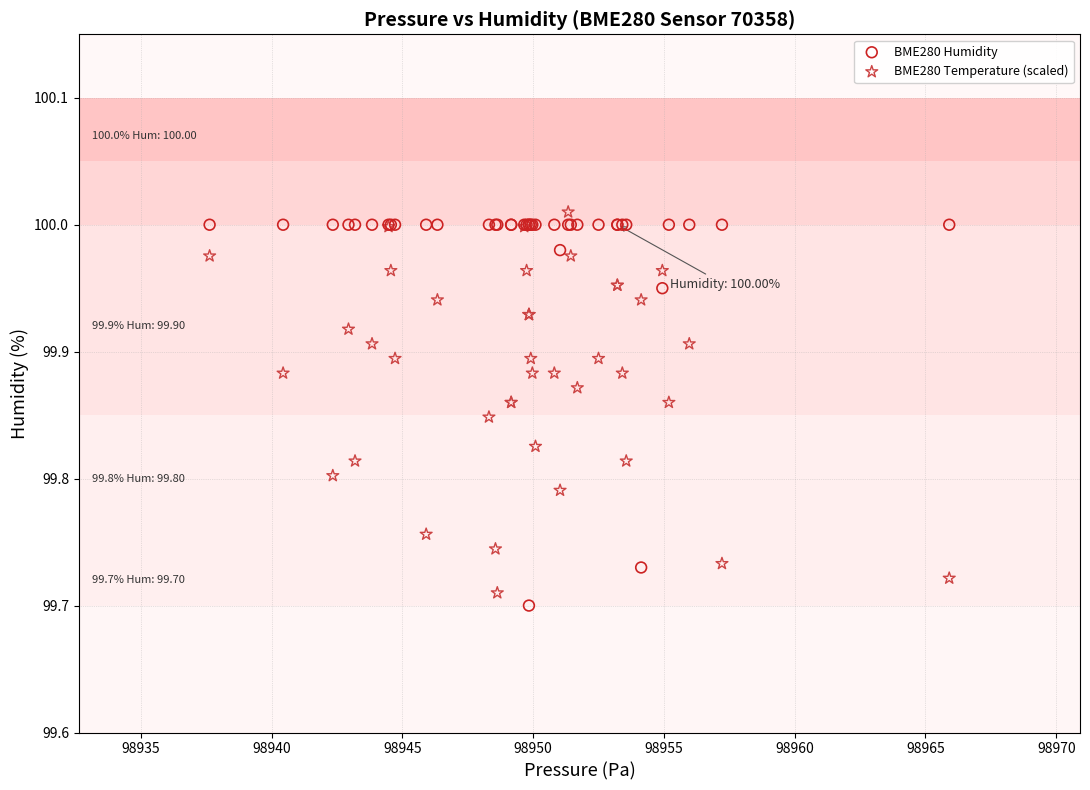

What are all the series names shown in the legend?

BME280 Humidity, BME280 Temperature (scaled)